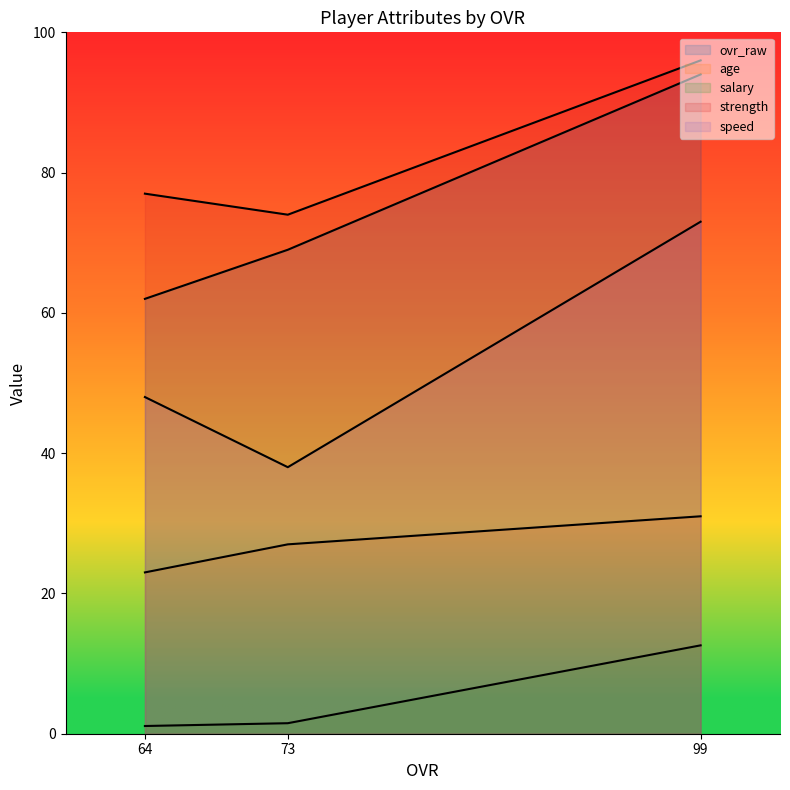

What is the greatest value displayed?

96.0